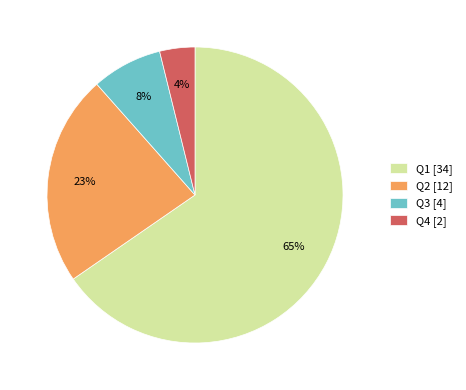

Which slice is the largest?

Q1